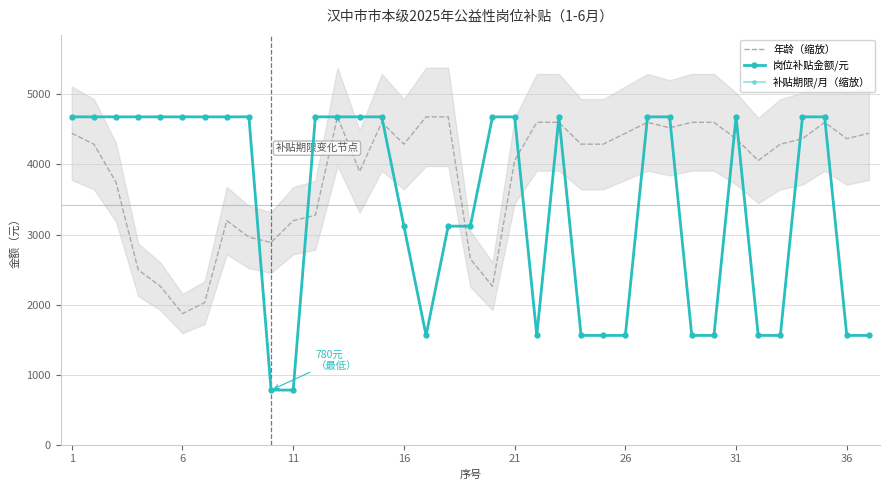

What is the minimum value shown in the chart?

780